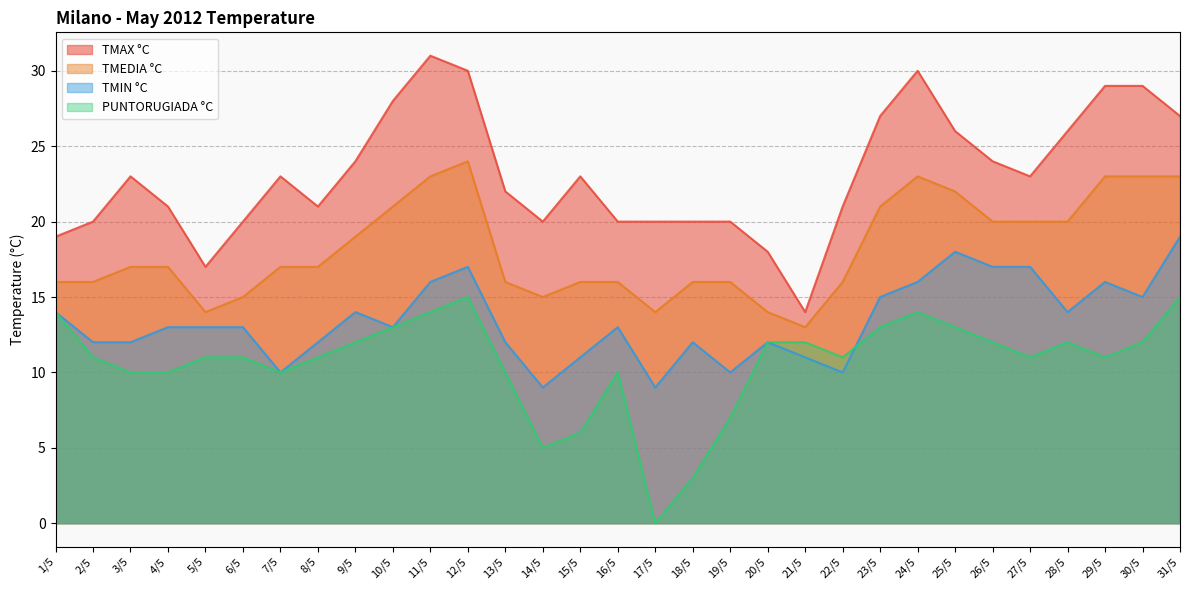

Where is TMIN °C nearest to the value 14?

1/5